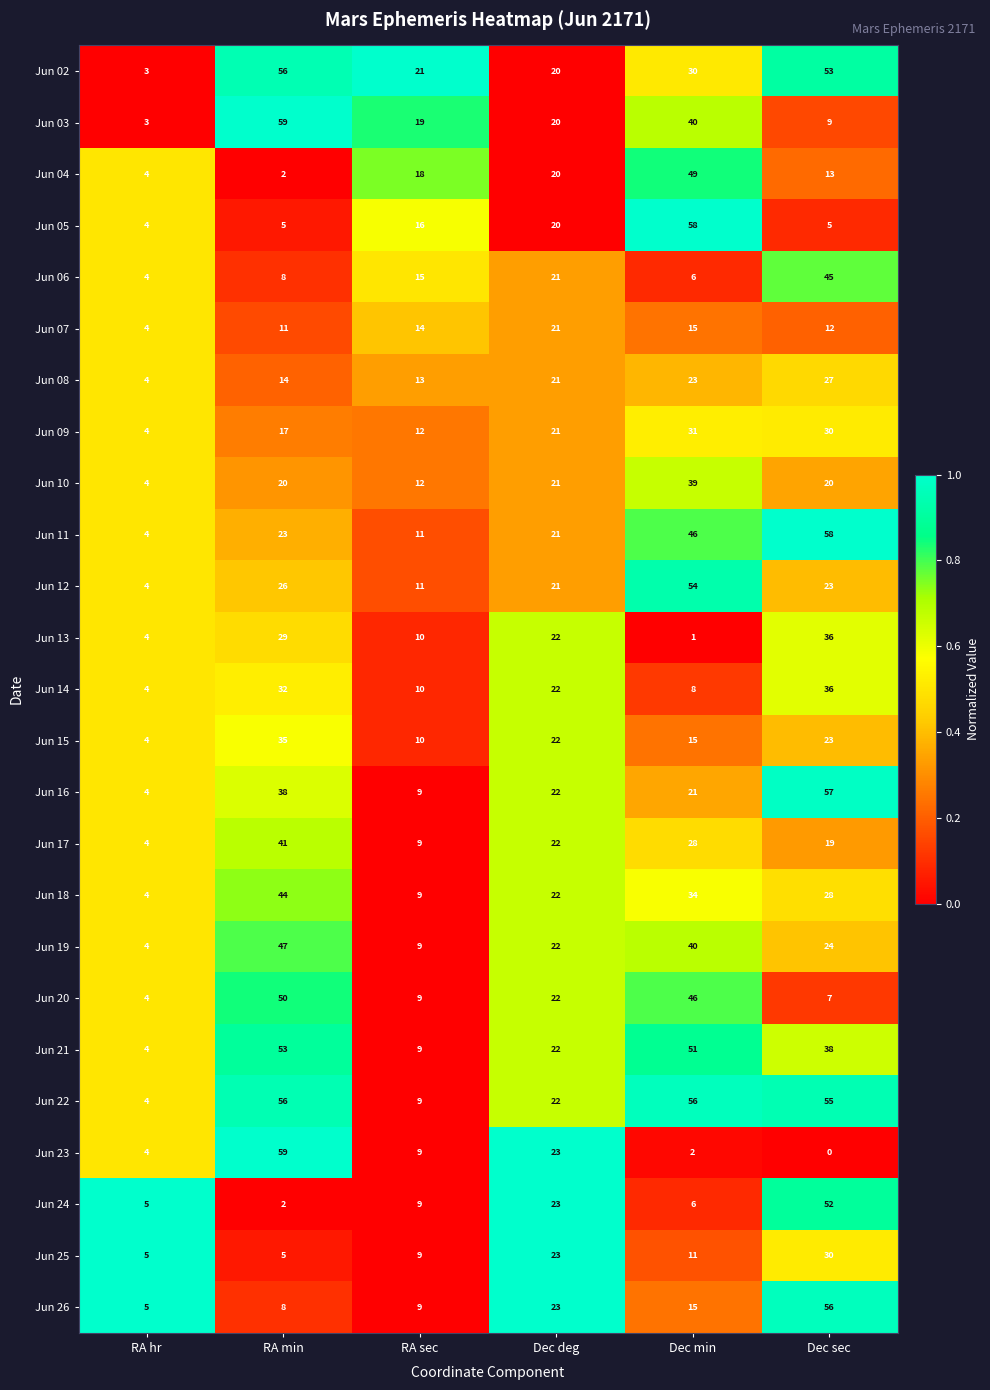

True or false: Jun 15 has a value of 35 at RA min.

True